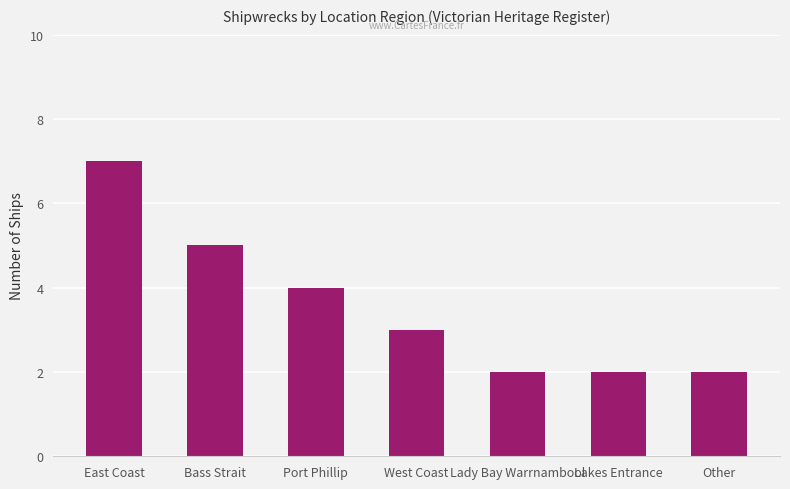

What is the value of the 4th bar from the left?

3